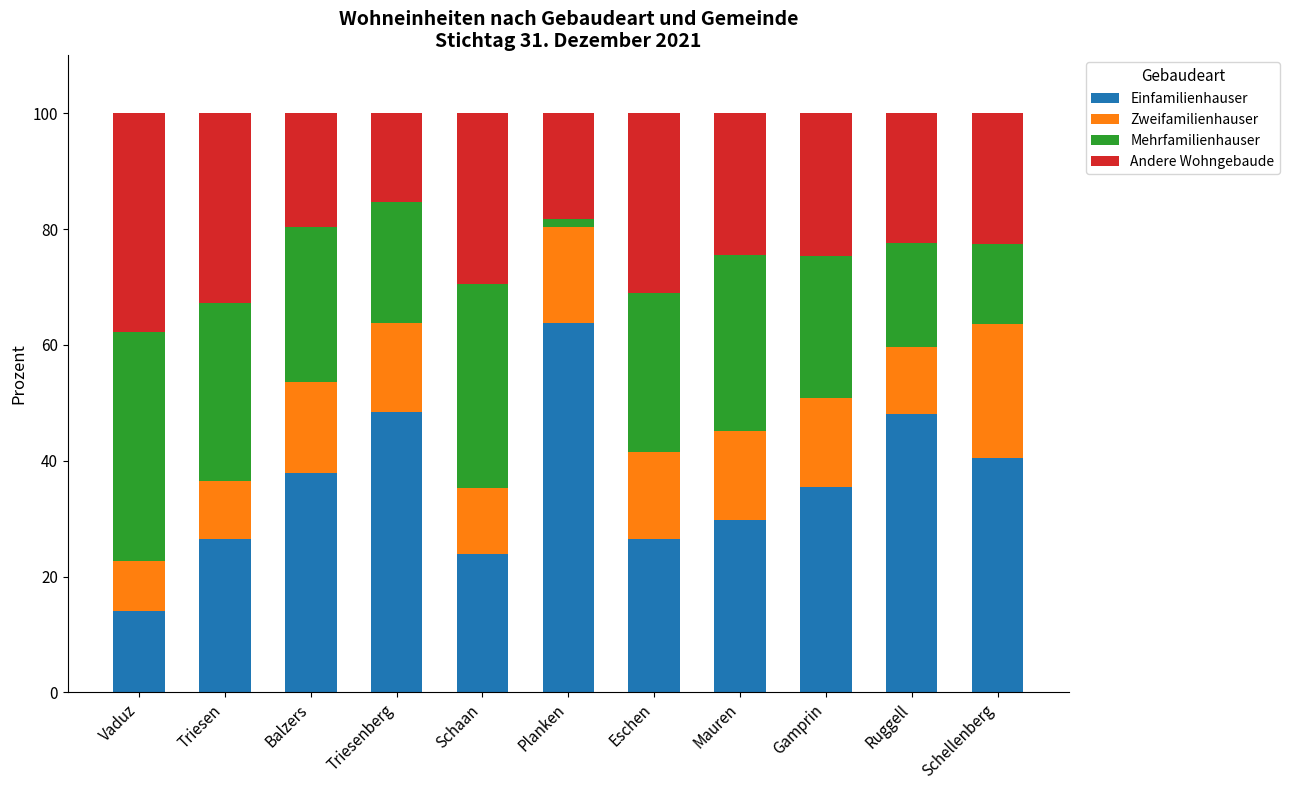

At which label does Einfamilienhauser reach its peak?

Planken